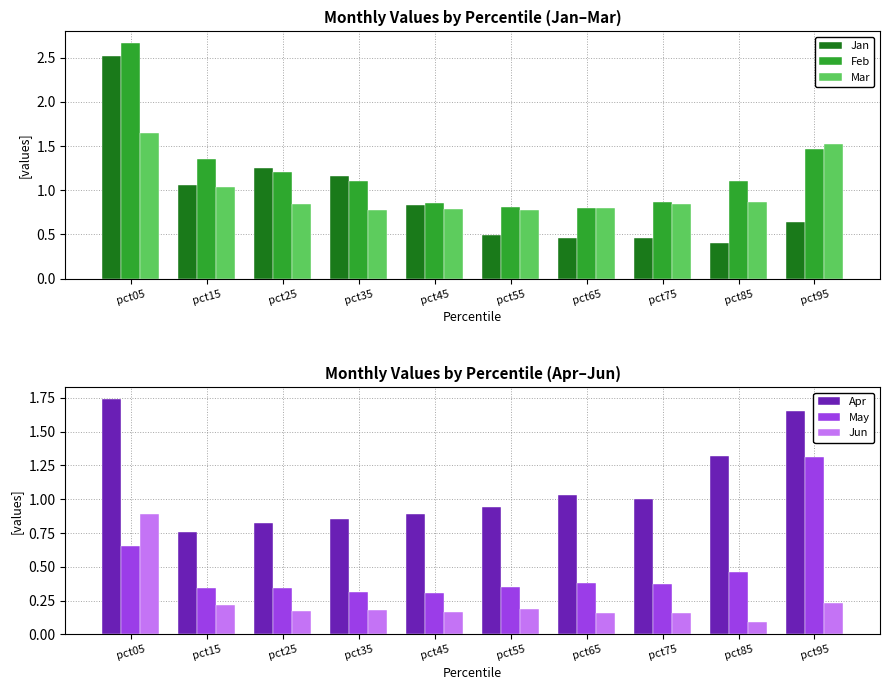

Read the Jan value at pct05.

2.5